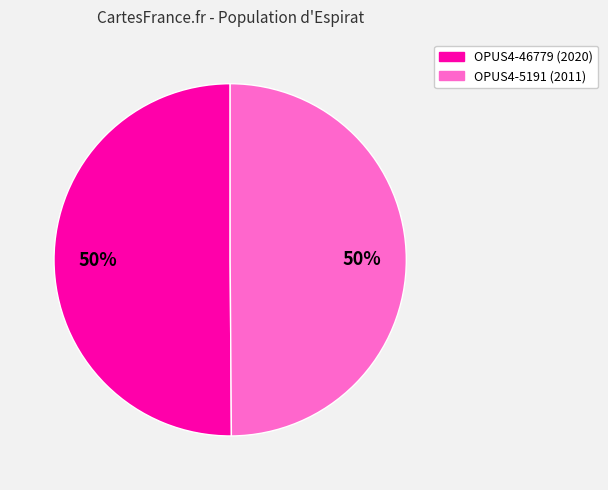

To the nearest percent, what portion does OPUS4-5191 represent?

50%